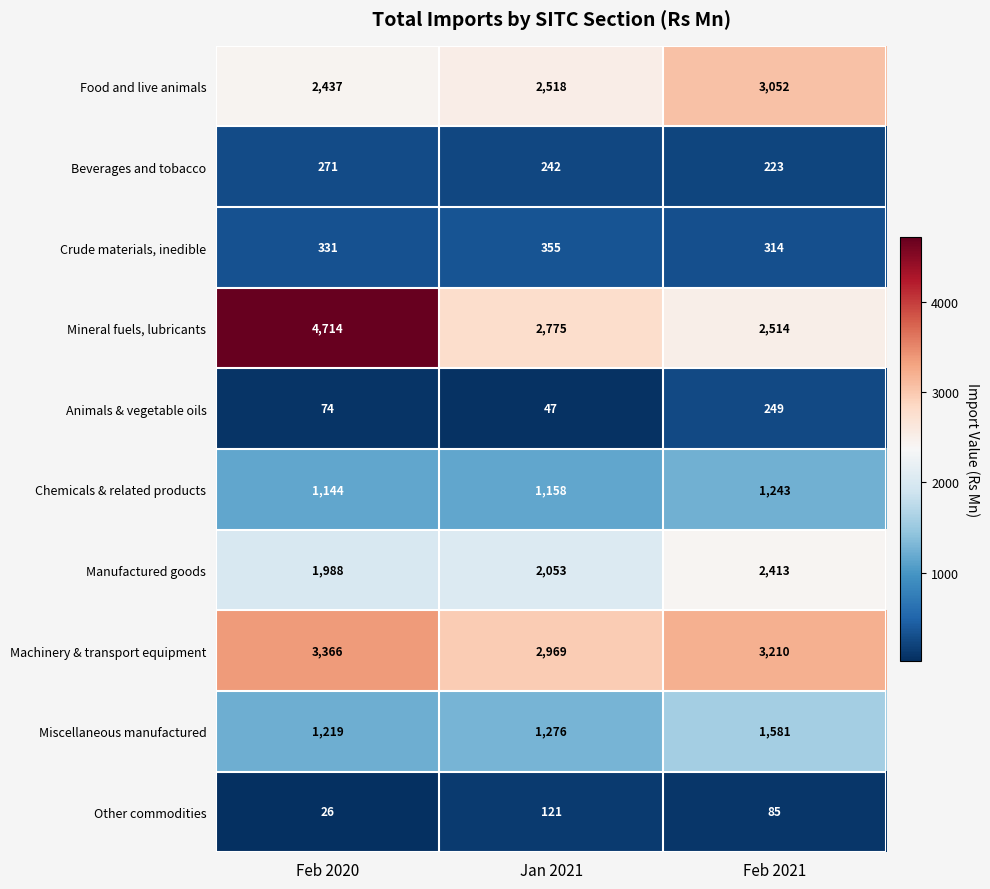

How many Beverages and tobacco values are between 223 and 271?

3